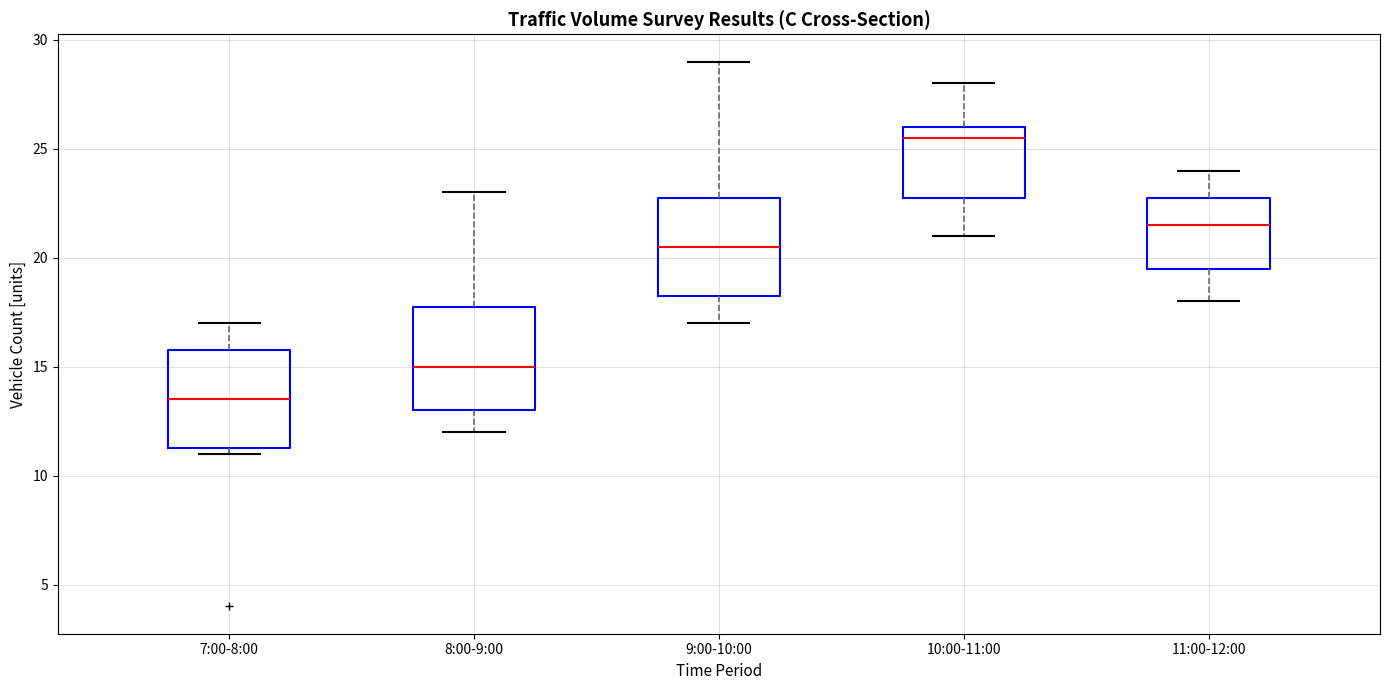

Which box's median line is the highest?

10:00-11:00